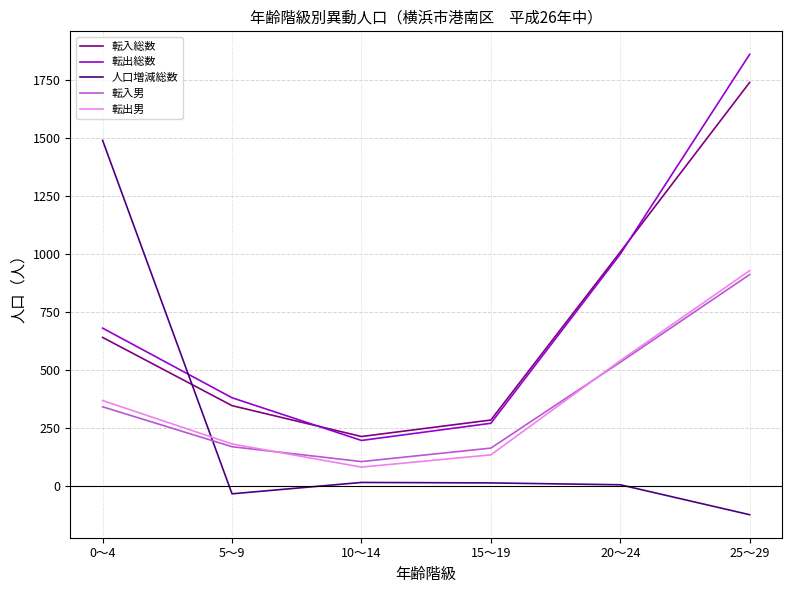

In 転出総数, how many points are lower than both neighbors (excluding endpoints)?

1